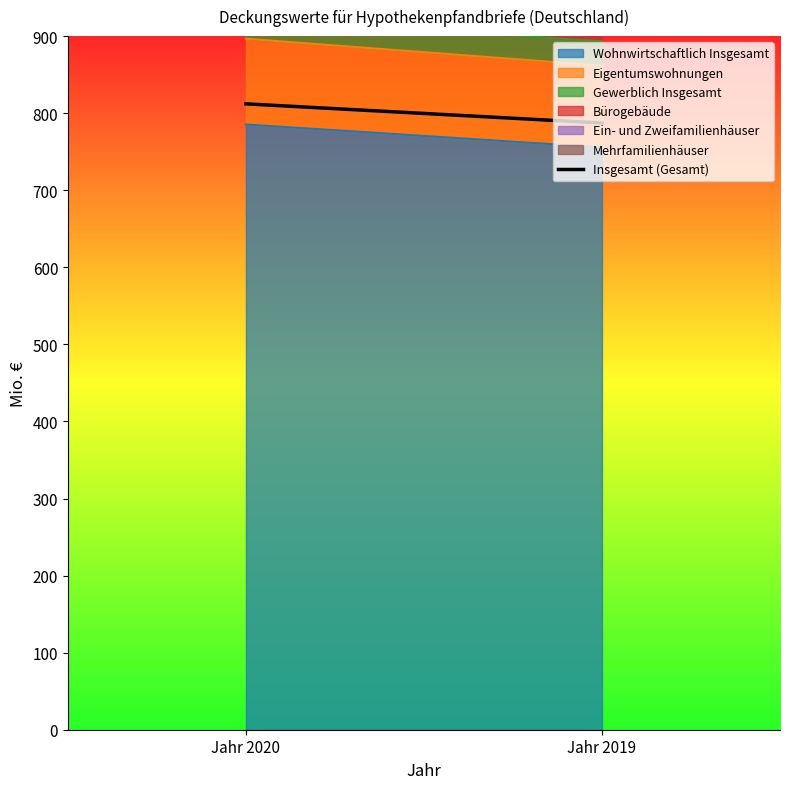

How many data points does each series have?

2